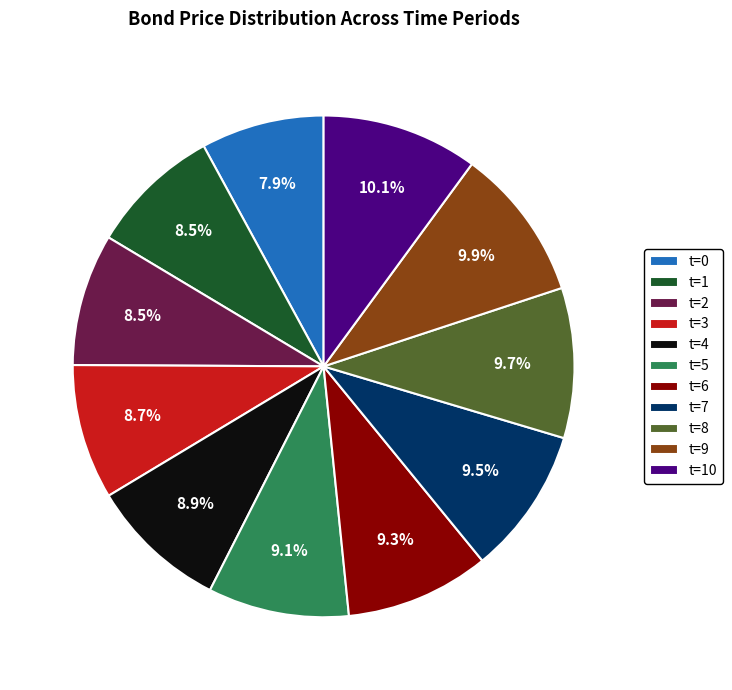

How much of the chart is everything except t=8?

90.3%